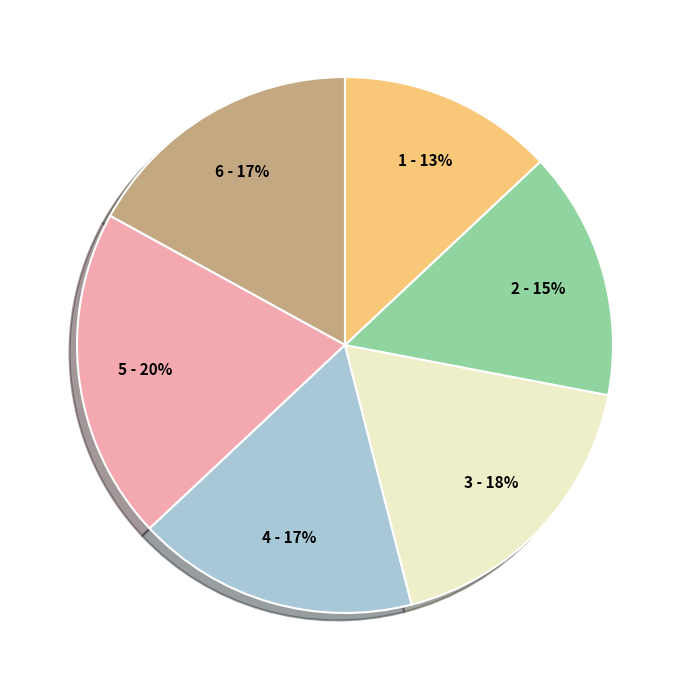

Is there a majority slice in this chart?

No